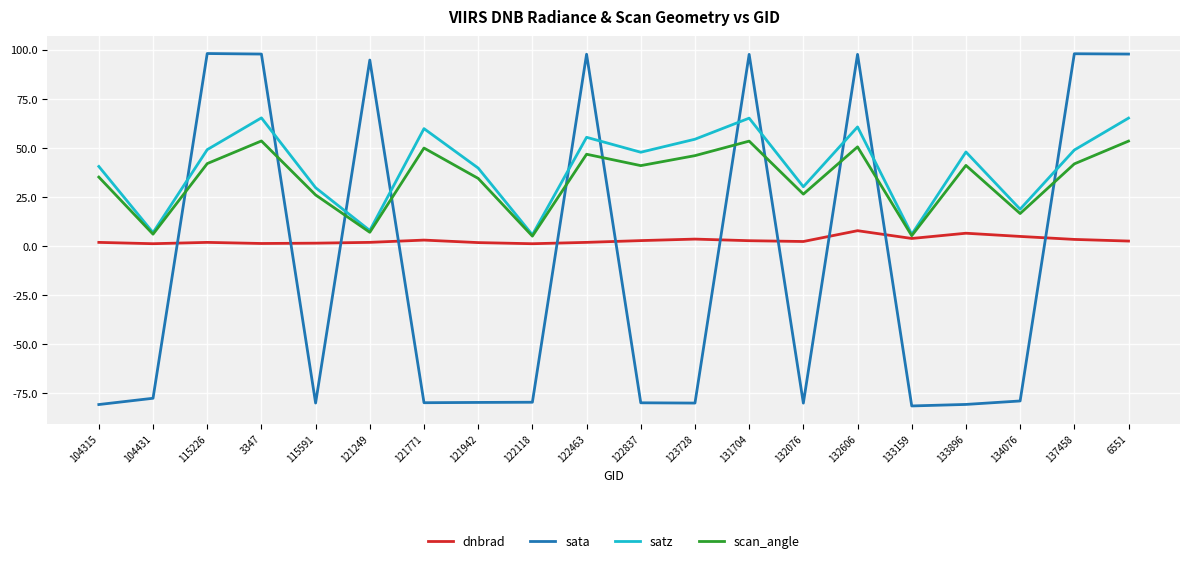

How many lines are shown in the chart?

4